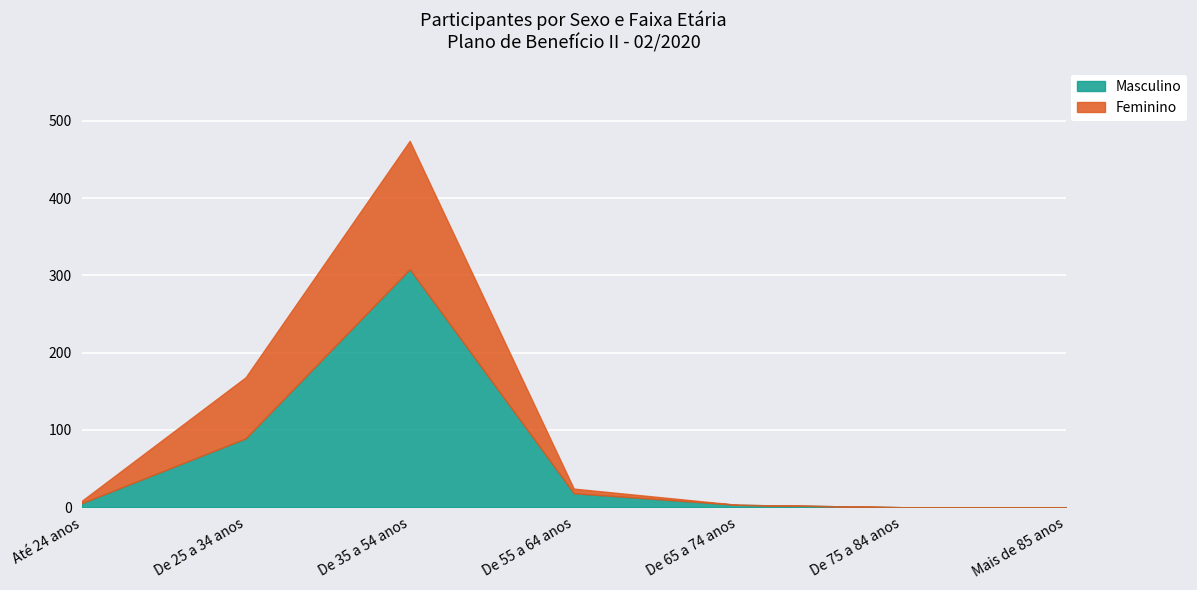

Reading left to right, list all the values displayed in this chart.

Masculino: 5	89	308	18	3	0	0
Feminino: 3	79	166	6	0	0	0